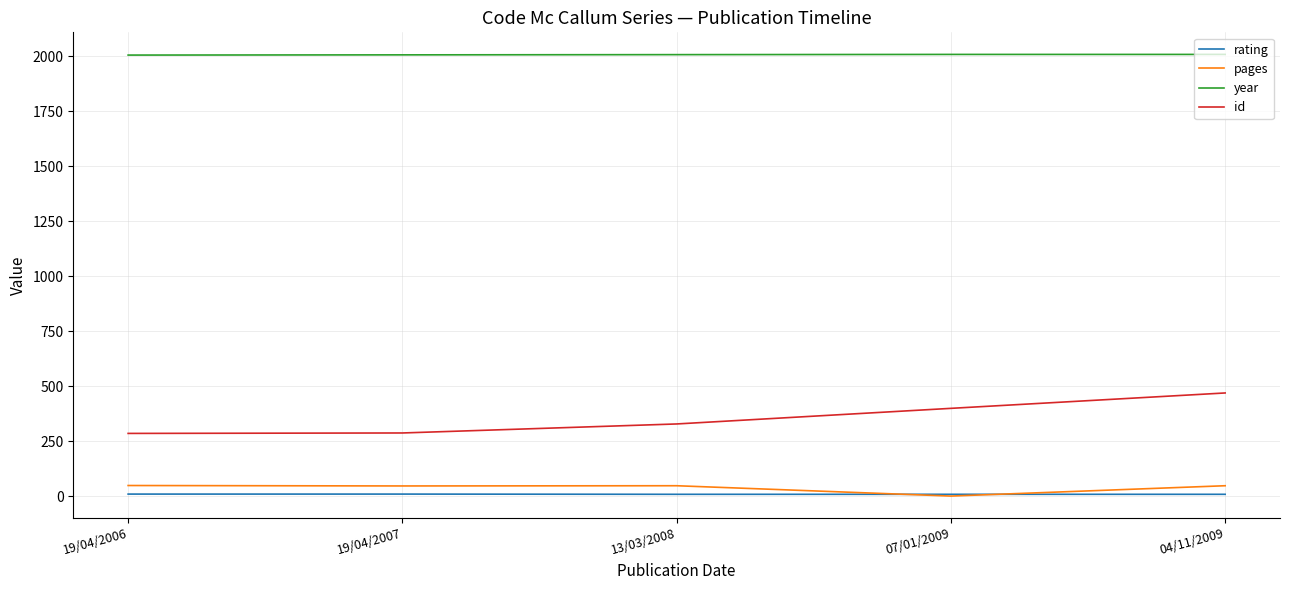

What is the total value across all series at 07/01/2009?

2416